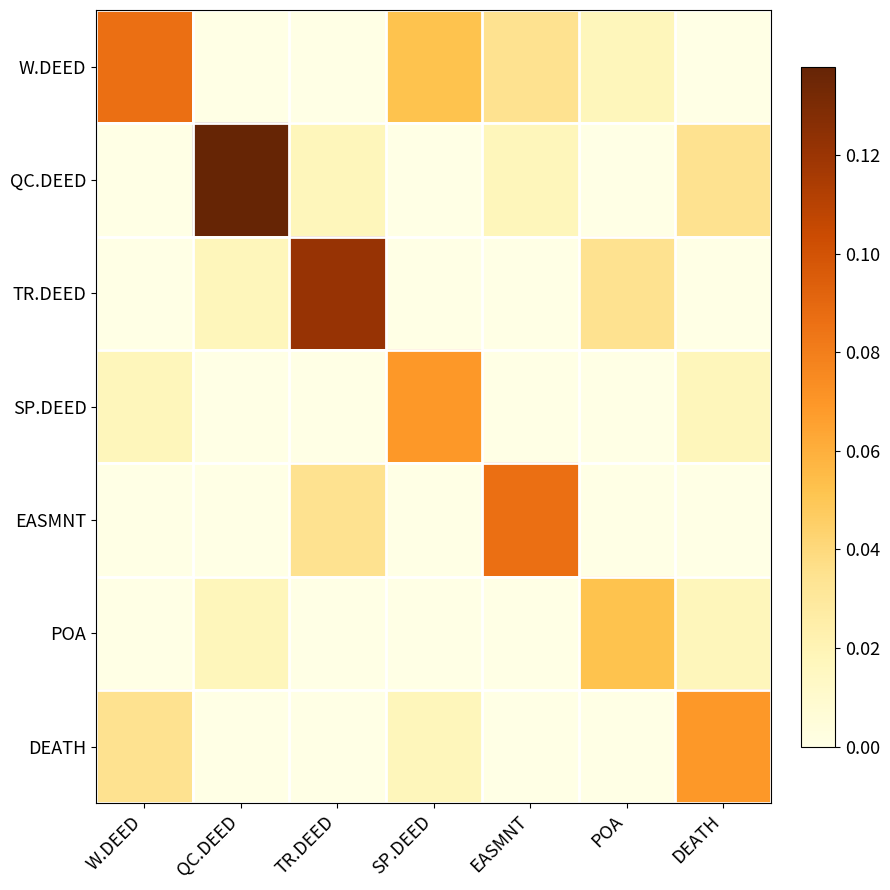

Which label corresponds to the largest value in the chart?

QC.DEED